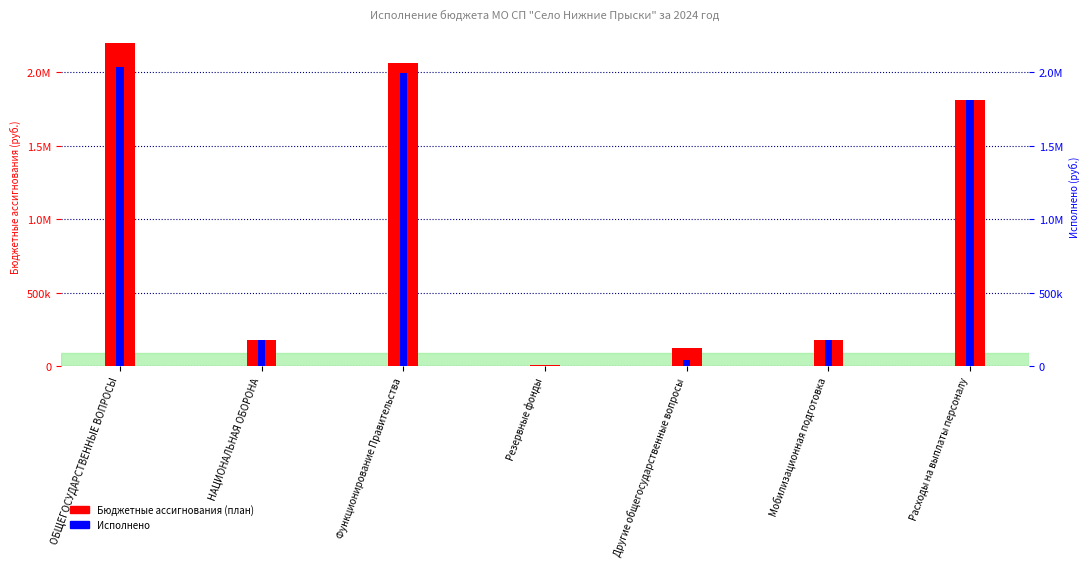

What position from the left is НАЦИОНАЛЬНАЯ ОБОРОНА?

2